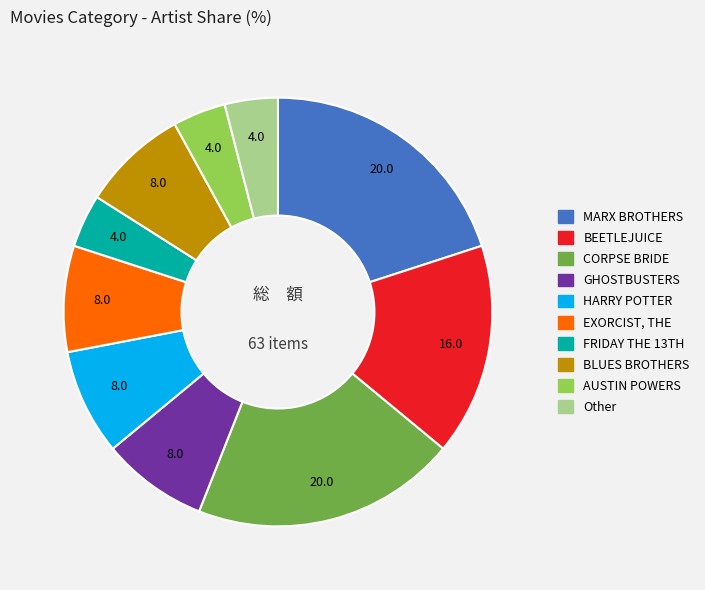

The MARX BROTHERS slice represents 33% of the pie. True or false?

False